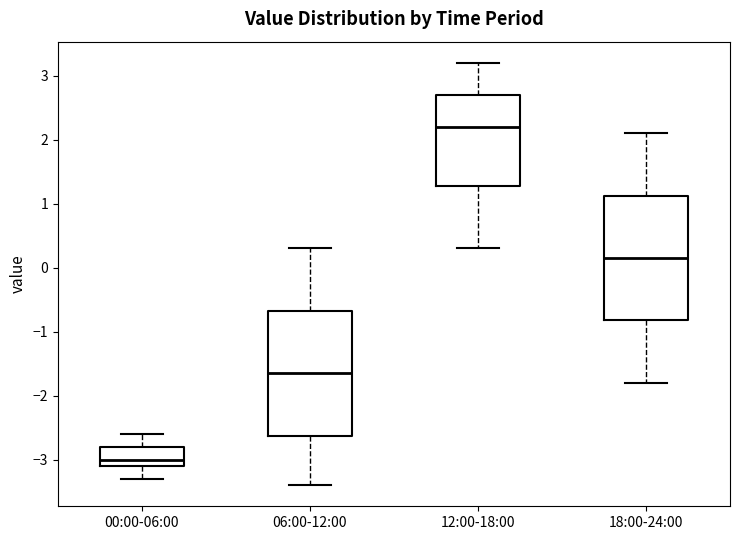

Which box has the lowest median line?

00:00-06:00